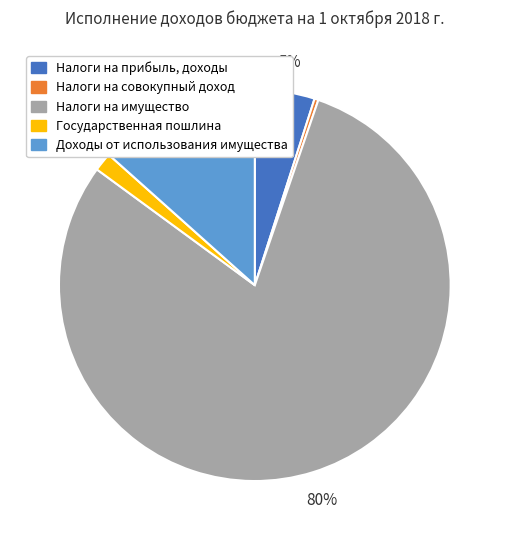

Which category has the biggest portion of the pie?

Налоги на имущество